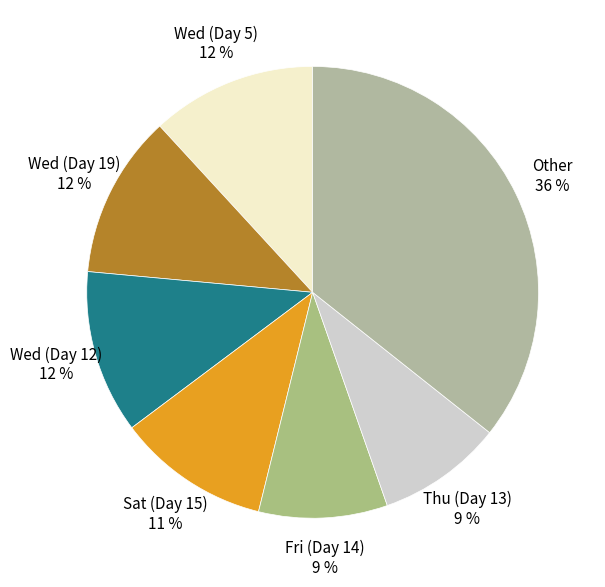

Does any single category account for the majority?

No